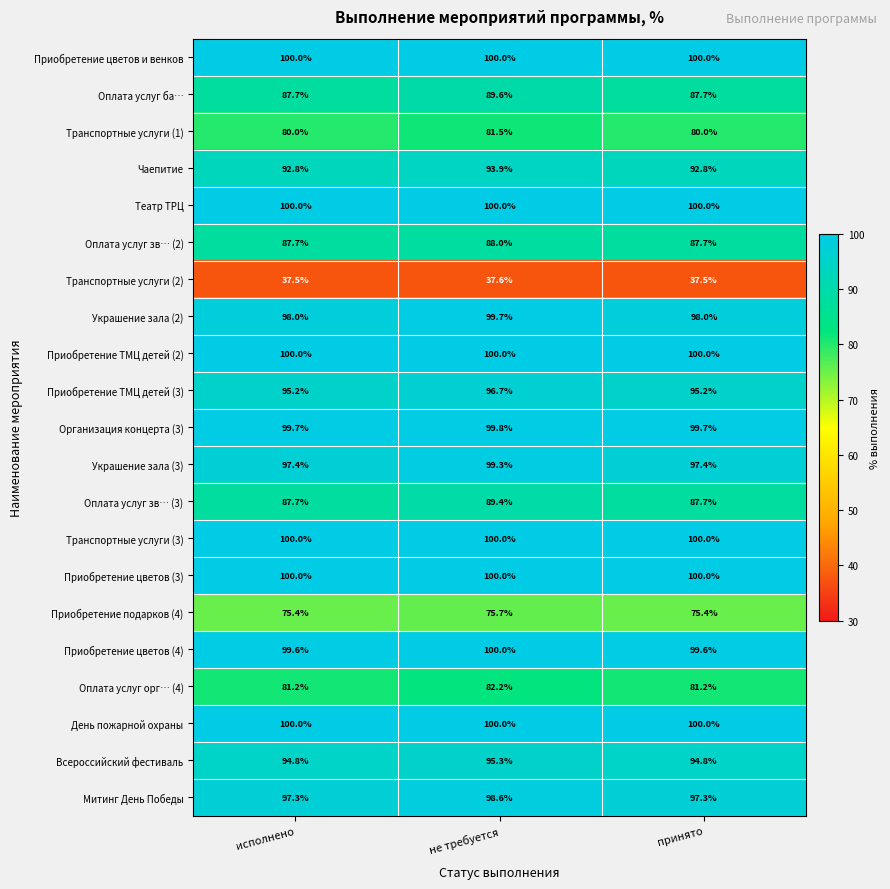

How many data points does each series have?

3